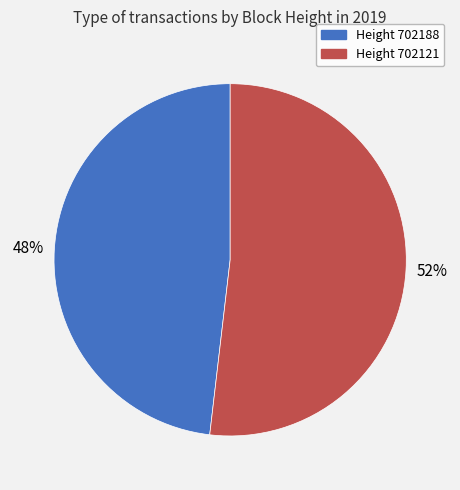

Is there a majority slice in this chart?

Yes